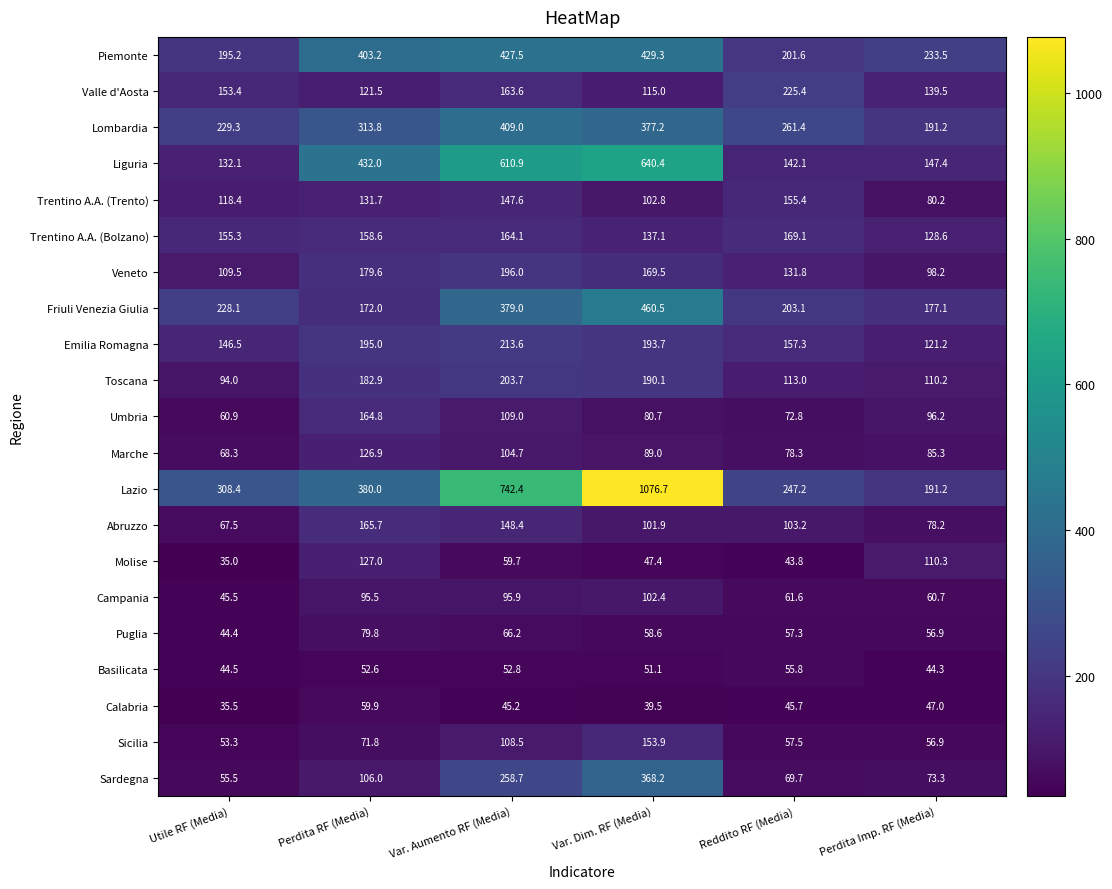

What is the average value of the Emilia Romagna series?

171.2